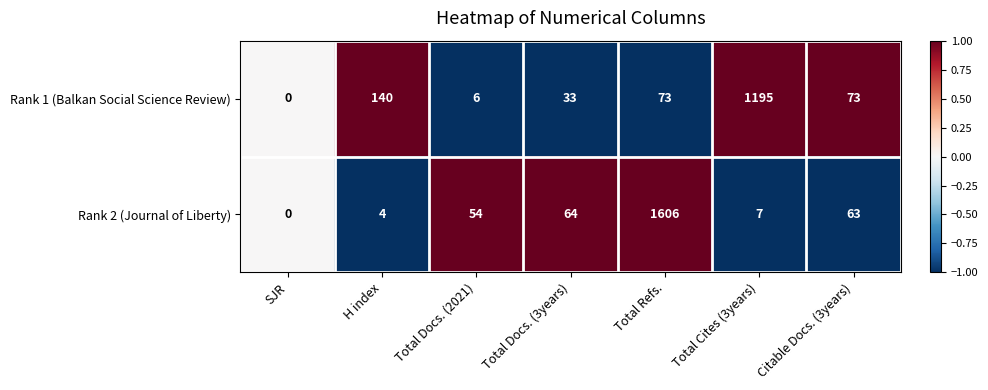

Which category has the highest value across all series?

Total Refs.